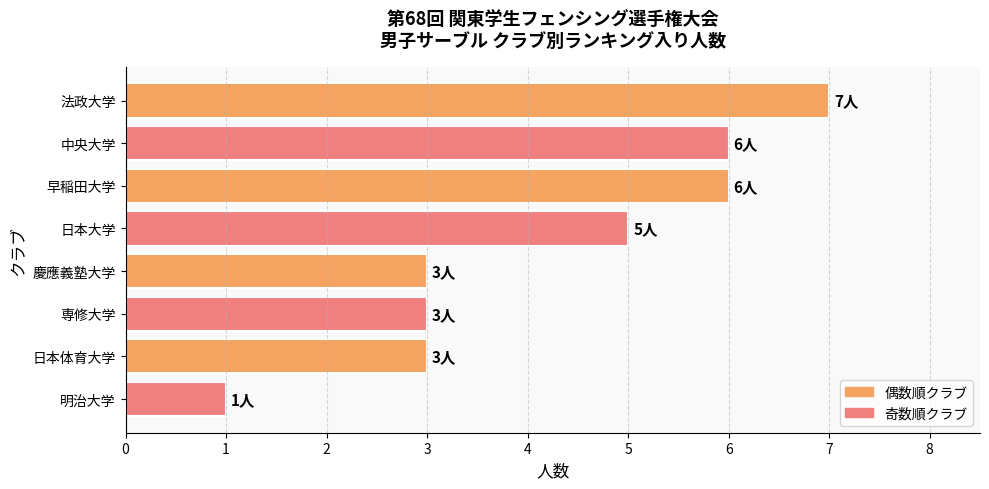

Reading top to bottom, what are all the values shown in this chart?

7	6	6	5	3	3	3	1